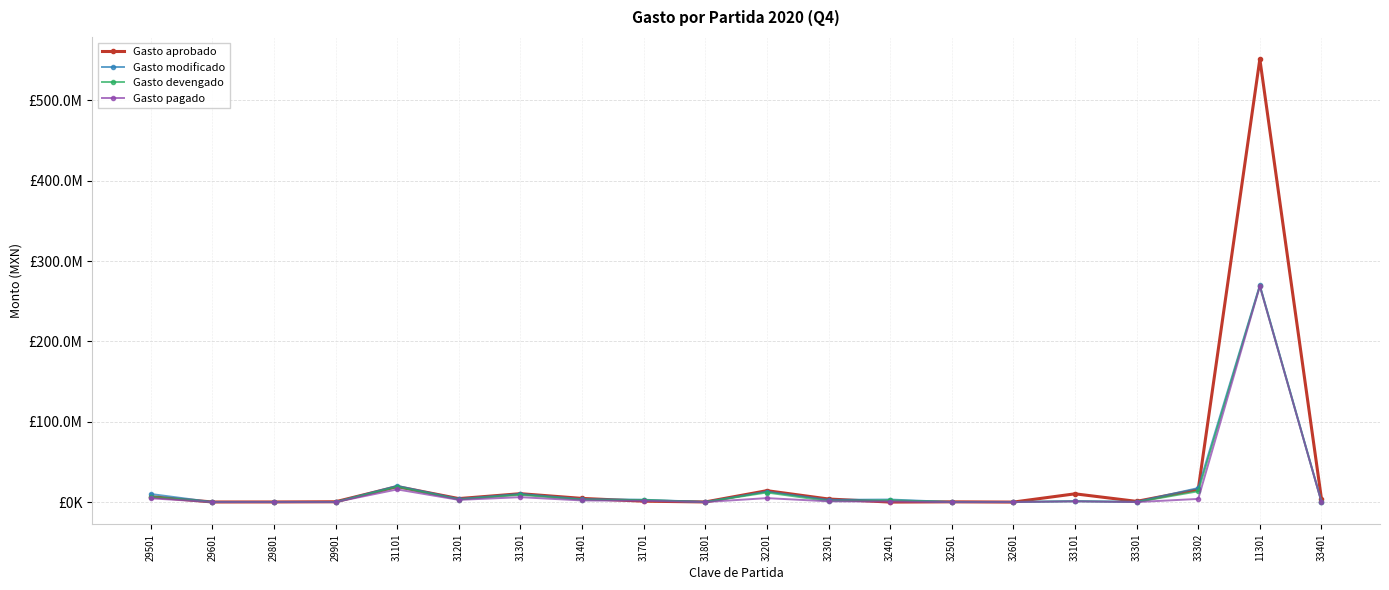

Does the chart have visible grid lines?

Yes